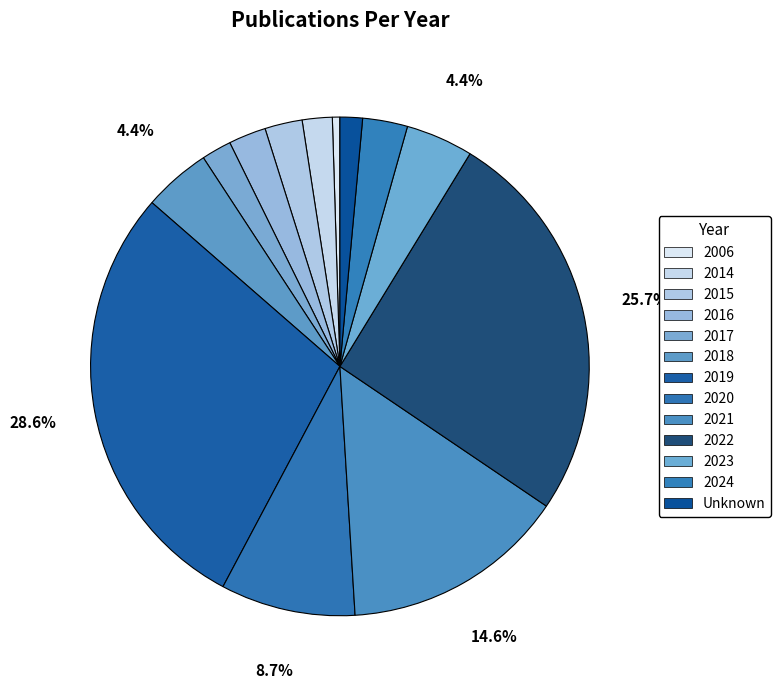

Is there a majority slice in this chart?

No